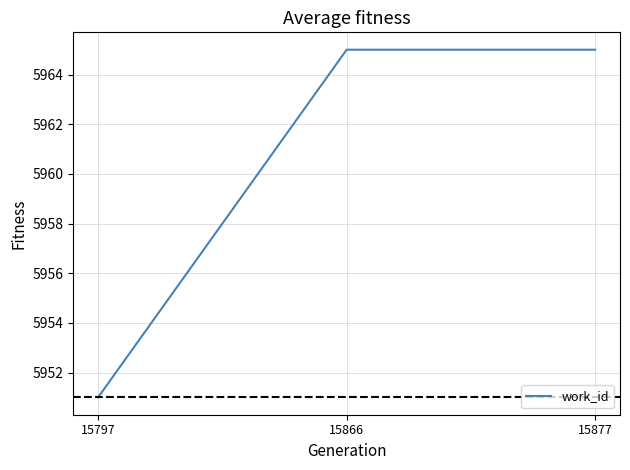

Is it true that the value at 15877 is 5965?

True